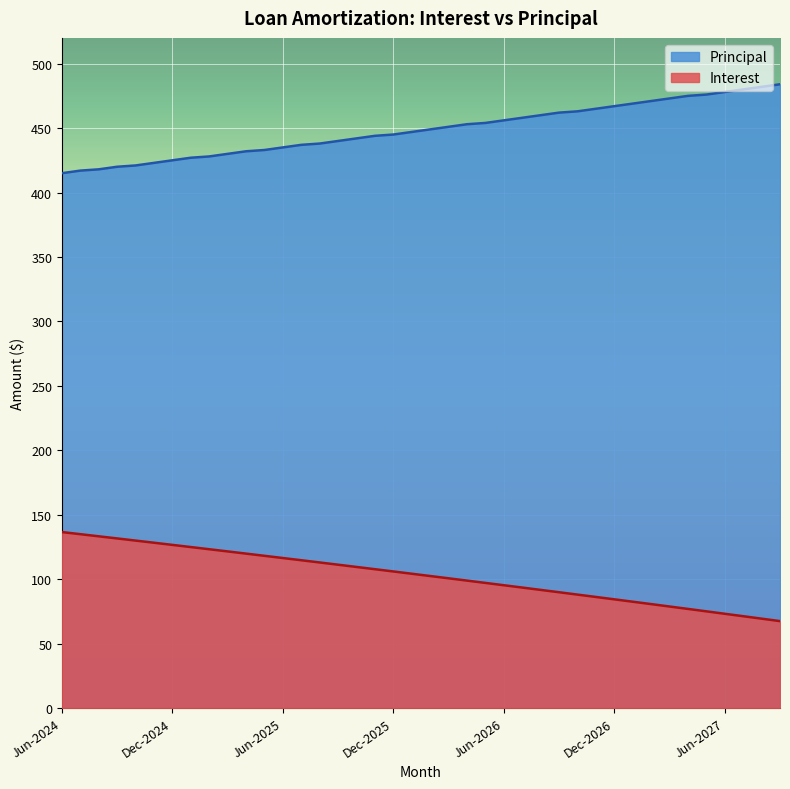

What is the average value of the Principal series?

448.6